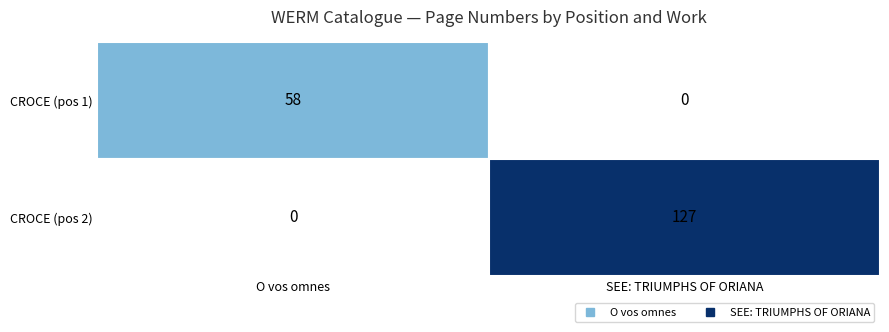

True or false: CROCE (pos 1) has a value of 94 at O vos omnes.

False